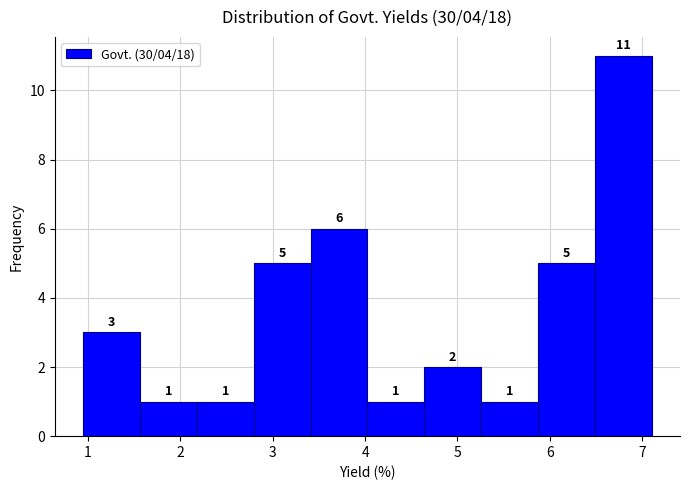

Over which range of the x-axis is the bar tallest?

6.5 to 7.1